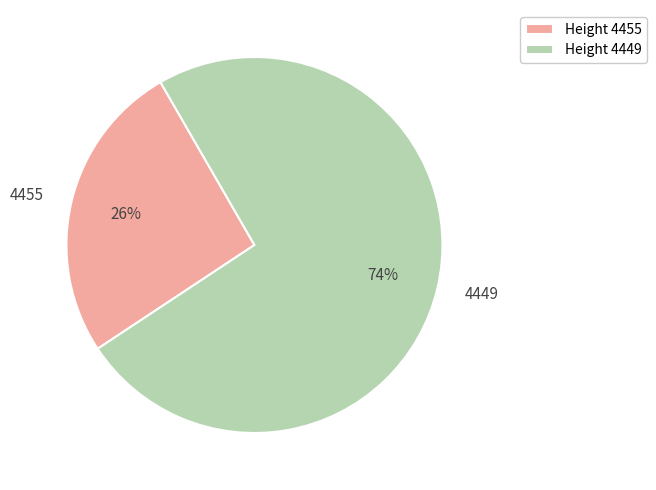

Is there a majority slice in this chart?

Yes